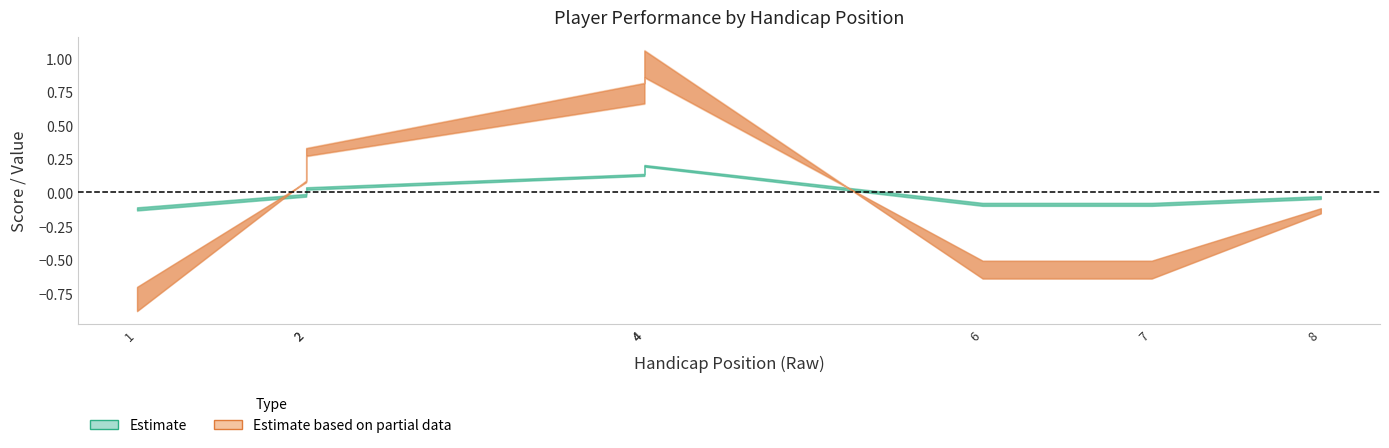

True or false: hole_3 and round_total_score cross at least once.

False